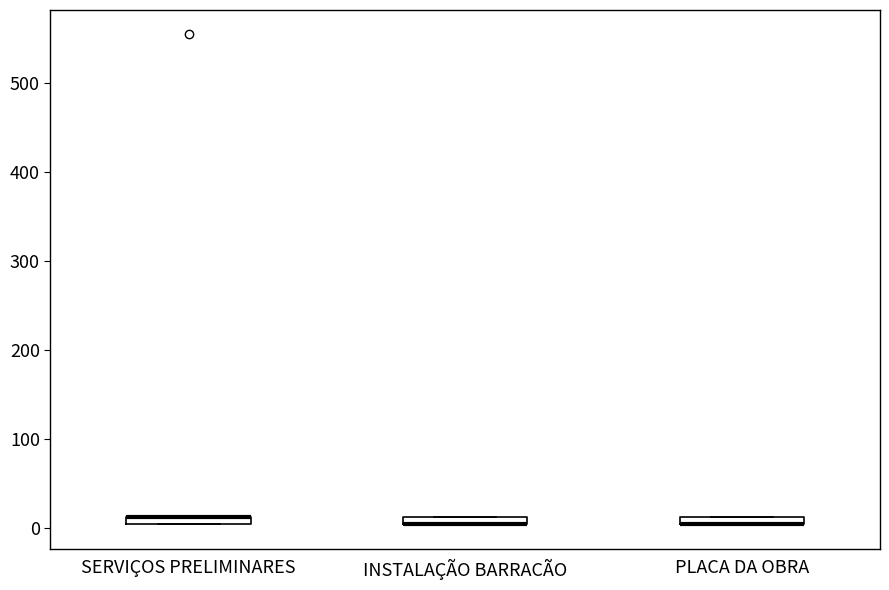

Where is the lower edge of the box for INSTALAÇÃO BARRACÃO on the y-axis? The values are not printed on the chart, so give them approximately, as read against the axis.

0